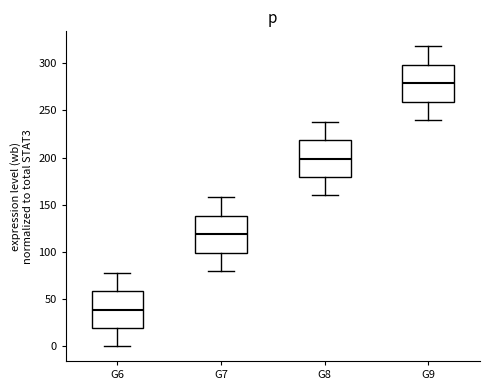

Where is the lower edge of the box for G6 on the y-axis? The values are not printed on the chart, so give them approximately, as read against the axis.

20